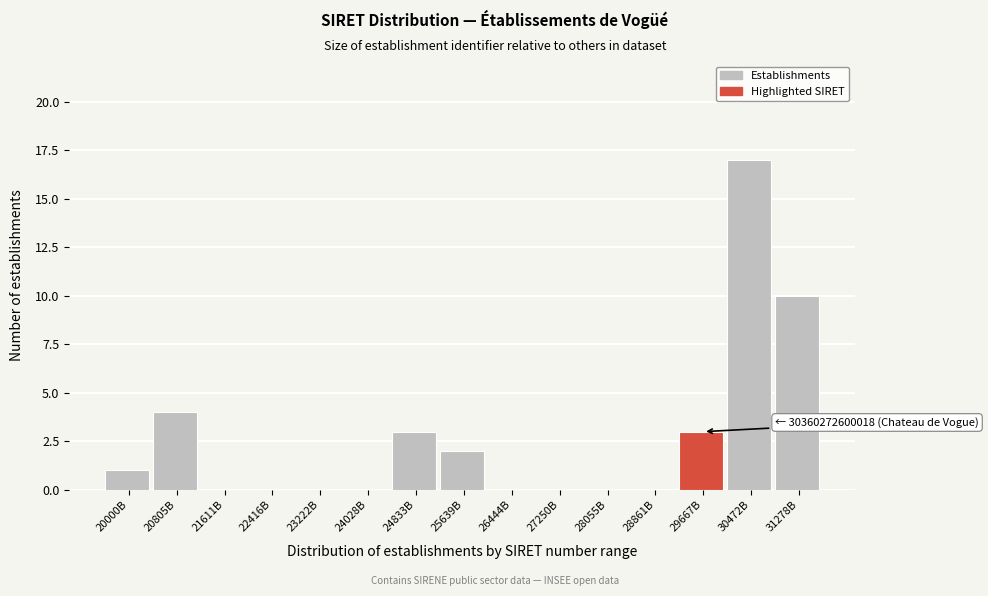

Reading left to right, what are all the values shown in this chart?

20000B=1	20805B=4	21611B=0	22416B=0	23222B=0	24028B=0	24833B=3	25639B=2	26444B=0	27250B=0	28055B=0	28861B=0	29667B=3	30472B=17	31278B=10